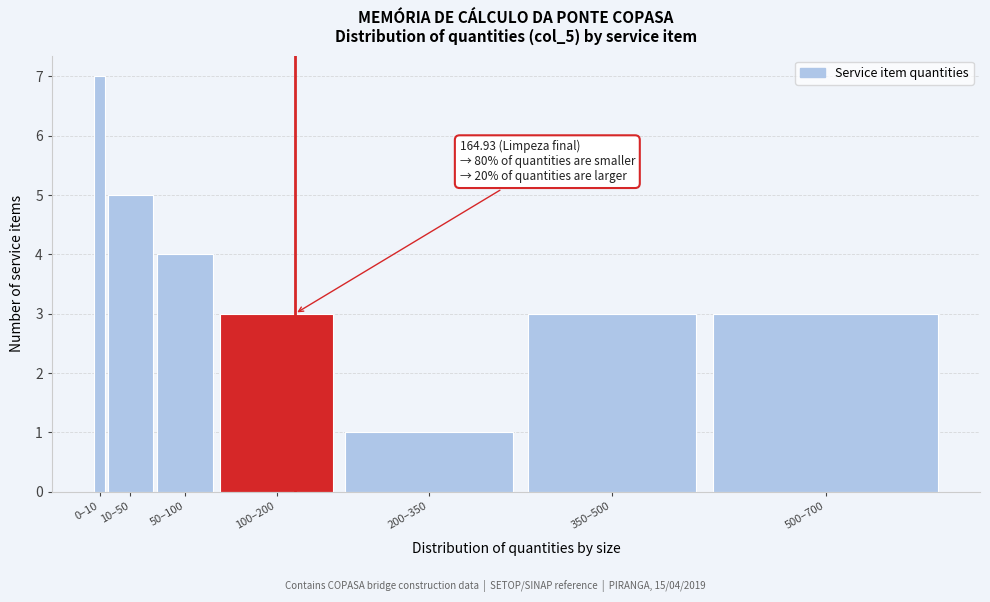

Reading left to right, transcribe all the data shown in this chart.

0–10=7	10–50=5	50–100=4	100–200=3	200–350=1	350–500=3	500–700=3